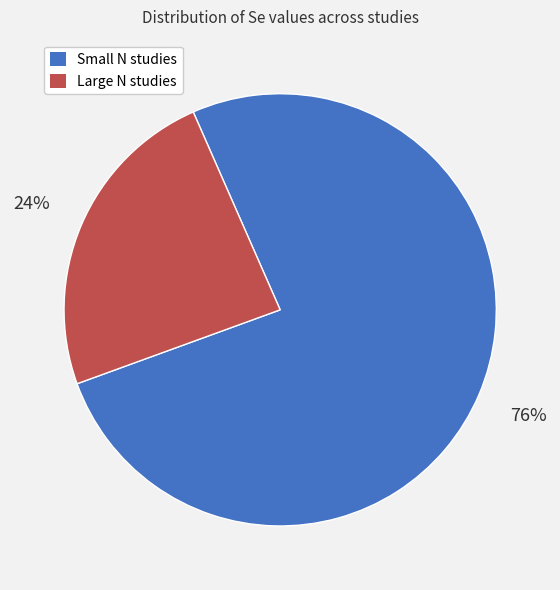

Between Small N studies and Large N studies, which is larger?

Small N studies